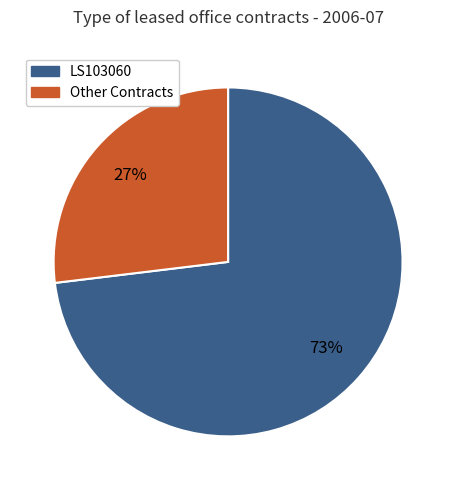

Is there any slice that represents more than half of the pie?

Yes